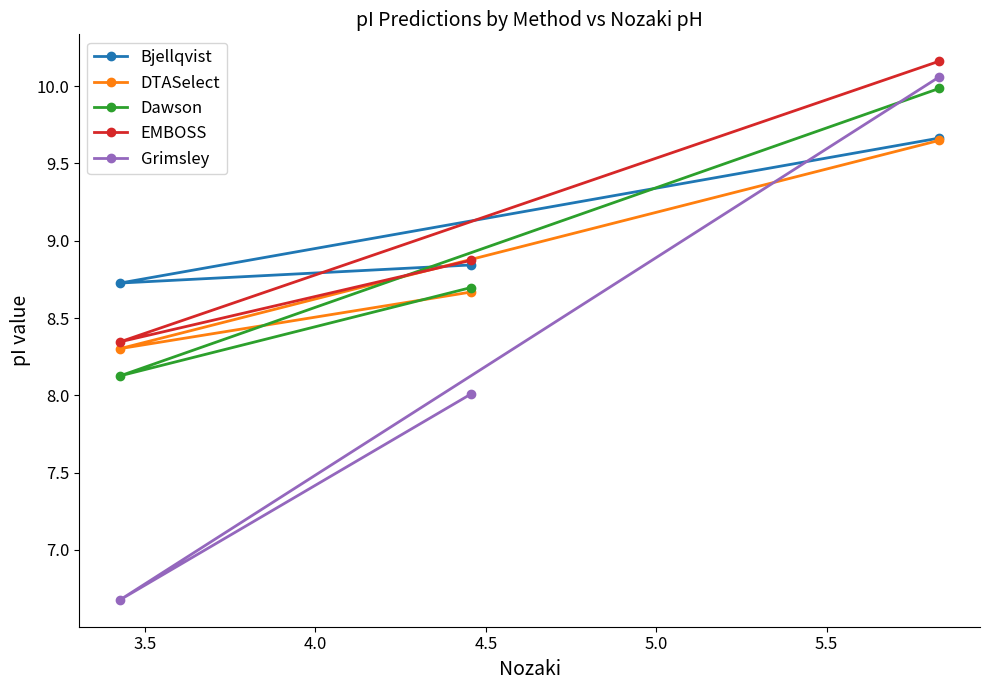

Which series has the largest range (max minus min)?

Grimsley